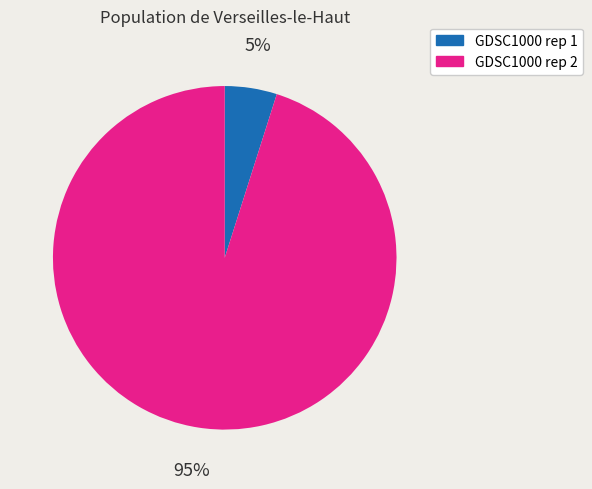

Rank the categories by value from lowest to highest.

GDSC1000 rep 1, GDSC1000 rep 2